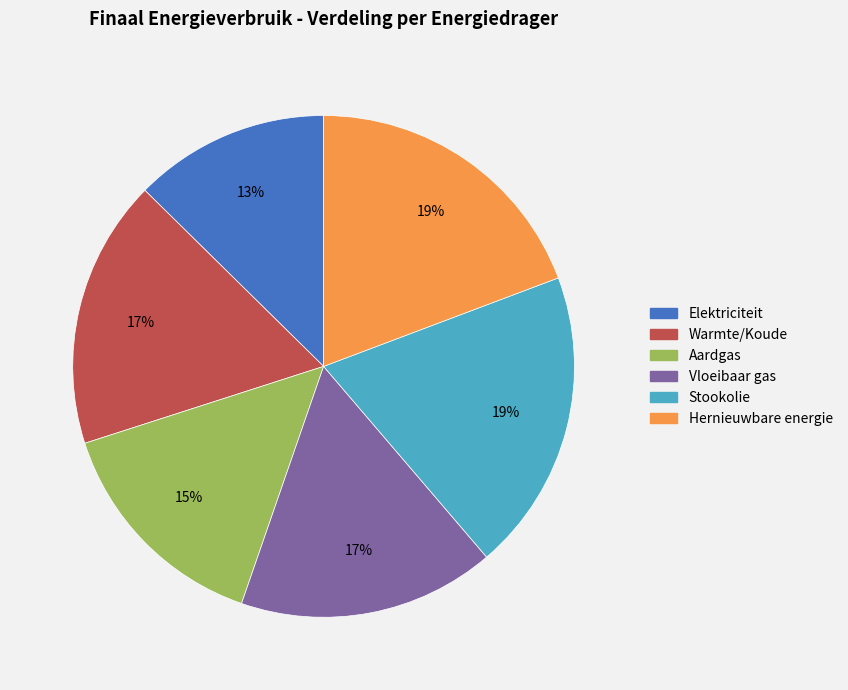

Is Elektriciteit the majority of the pie?

No